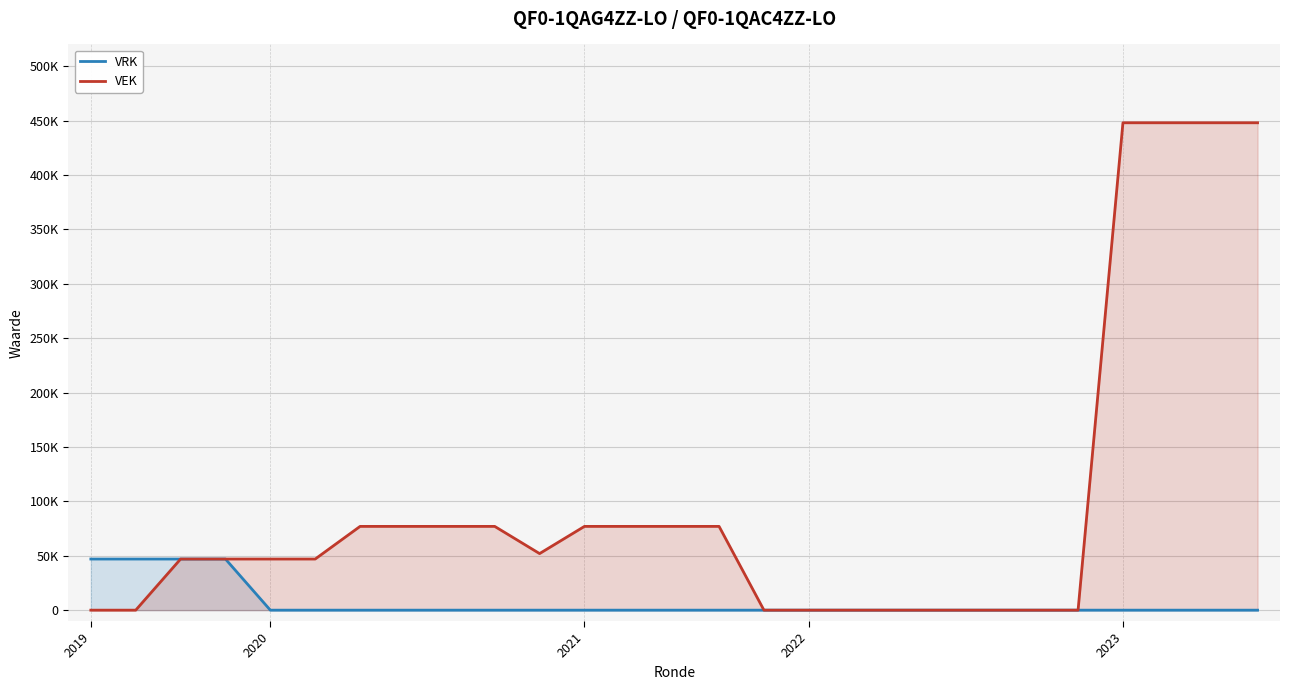

List the labels in order of VEK value, smallest first.

2019, 2020, 15, 16, 17, 18, 19, 20, 21, 22, 2021, 2022, 2023, 5, 10, 6, 7, 8, 9, 11, 12, 13, 14, 23, 24, 25, 26